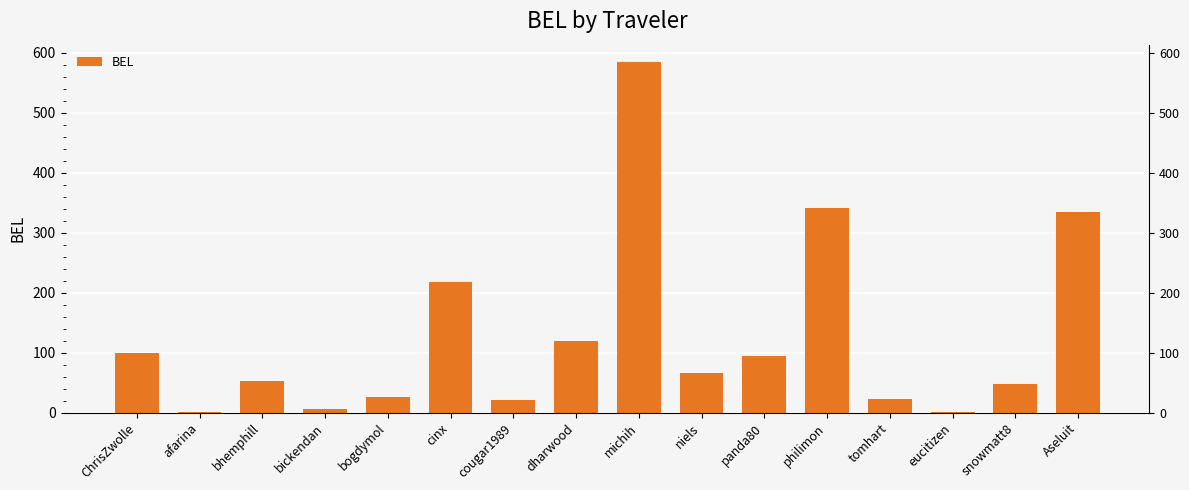

Reading left to right, transcribe all the data shown in this chart.

100.0	1.0	52.4	6.0	25.8	217.9	20.8	118.9	584.3	65.9	94.7	341.0	22.0	1.0	47.6	335.2